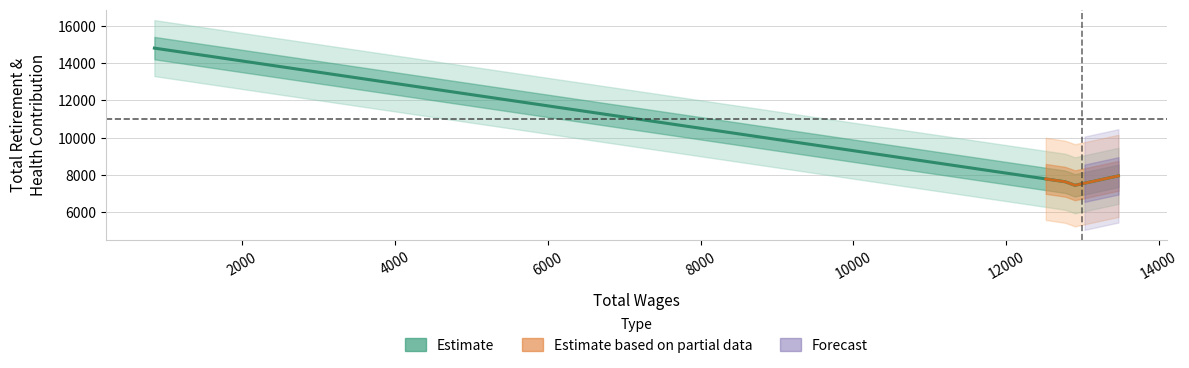

The Total Retirement & Health Contribution series shows 23377 at Member - Mayor Pro-Tem. True or false?

False